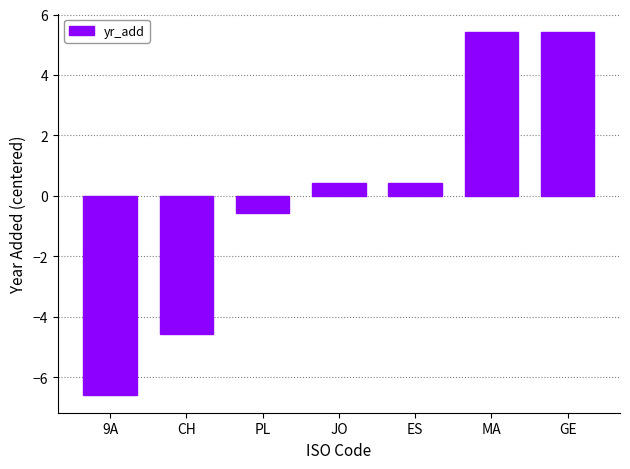

The value at CH is -6.8. True or false?

False